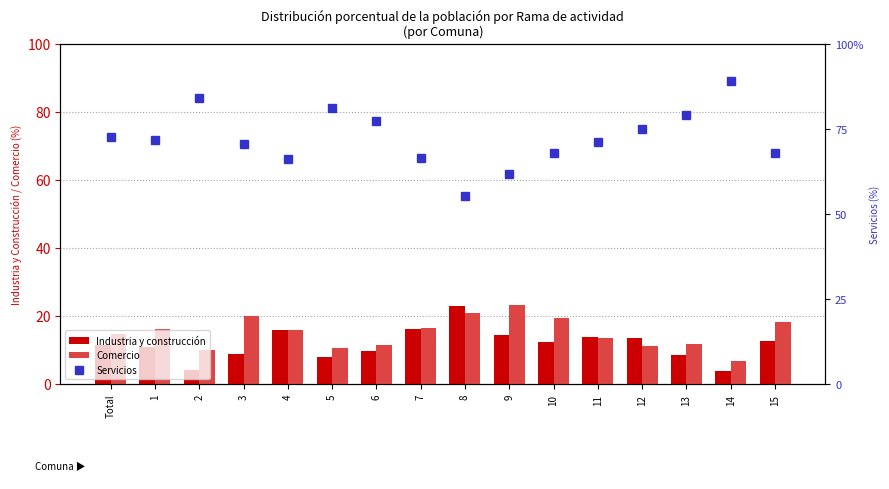

What is the sum of all Industria y construcción values?

187.0